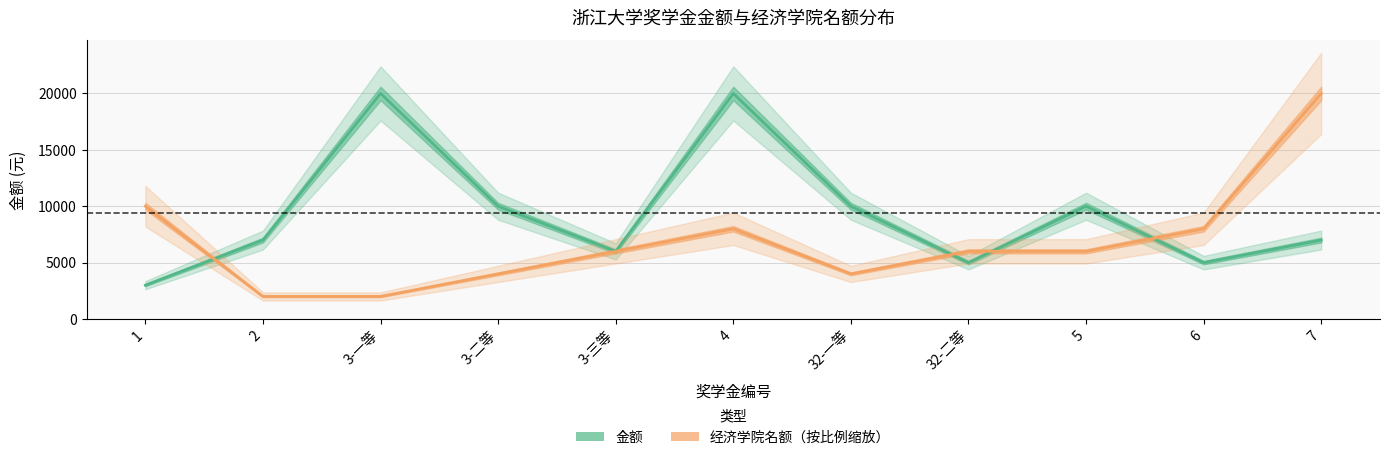

Count the 经济学院名额（按比例缩放） values in the range 4000 to 8000.

7